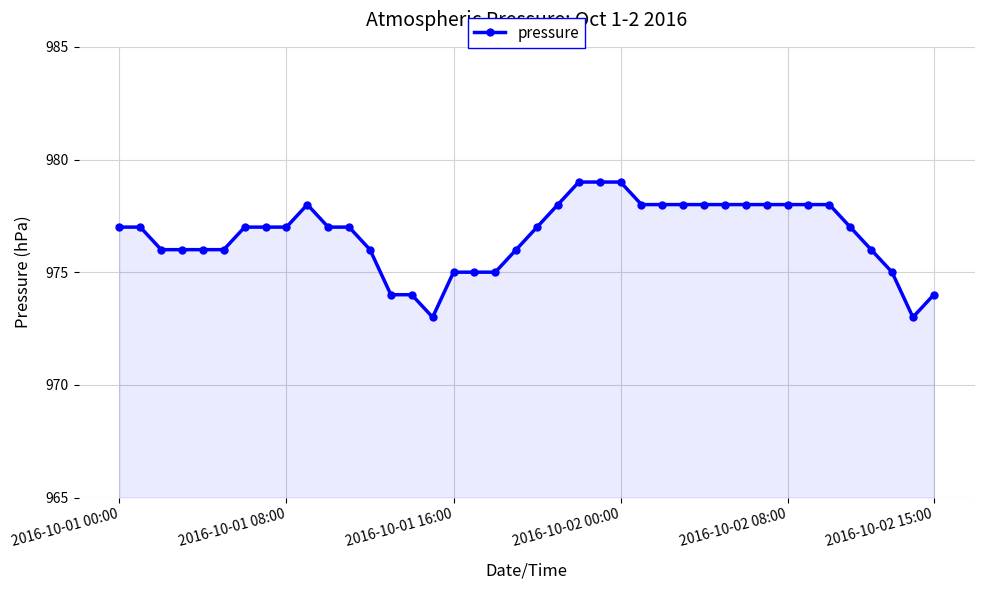

What is the sum of all values?

39066